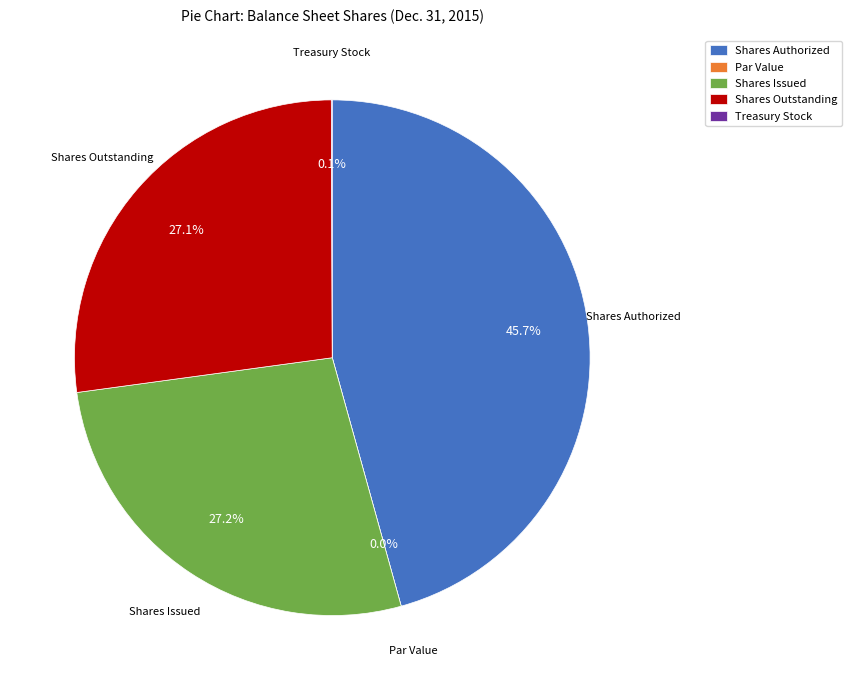

Which category has the smallest portion of the pie?

Par Value